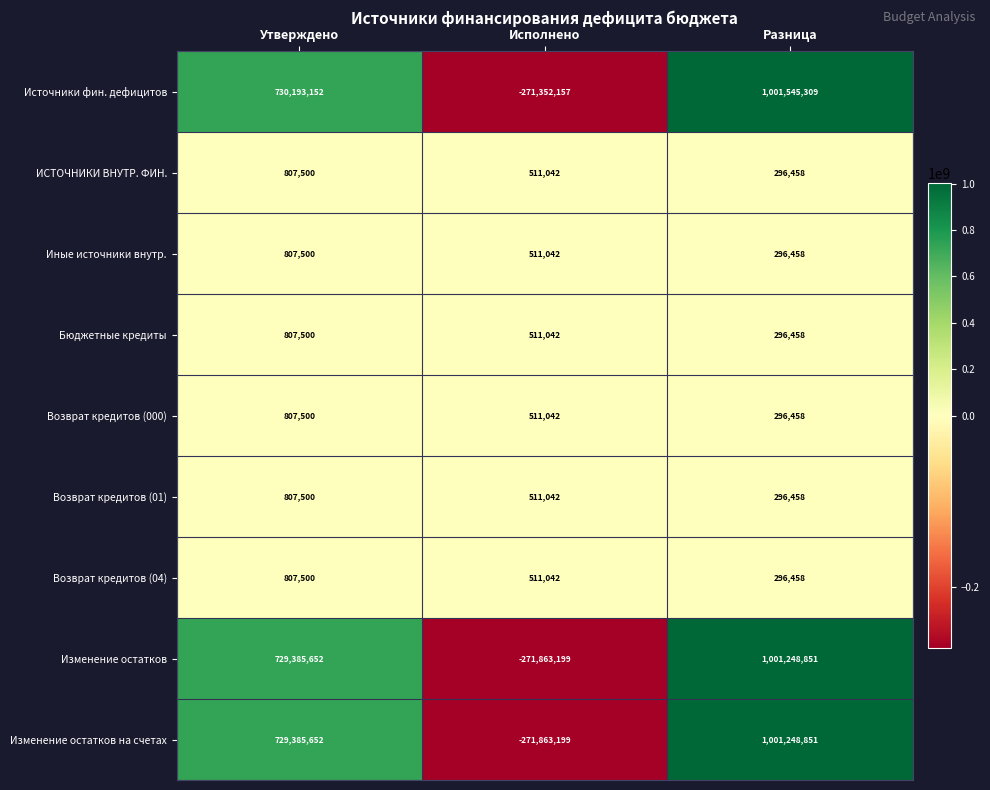

What is the average value of the Возврат кредитов (01) series?

538333